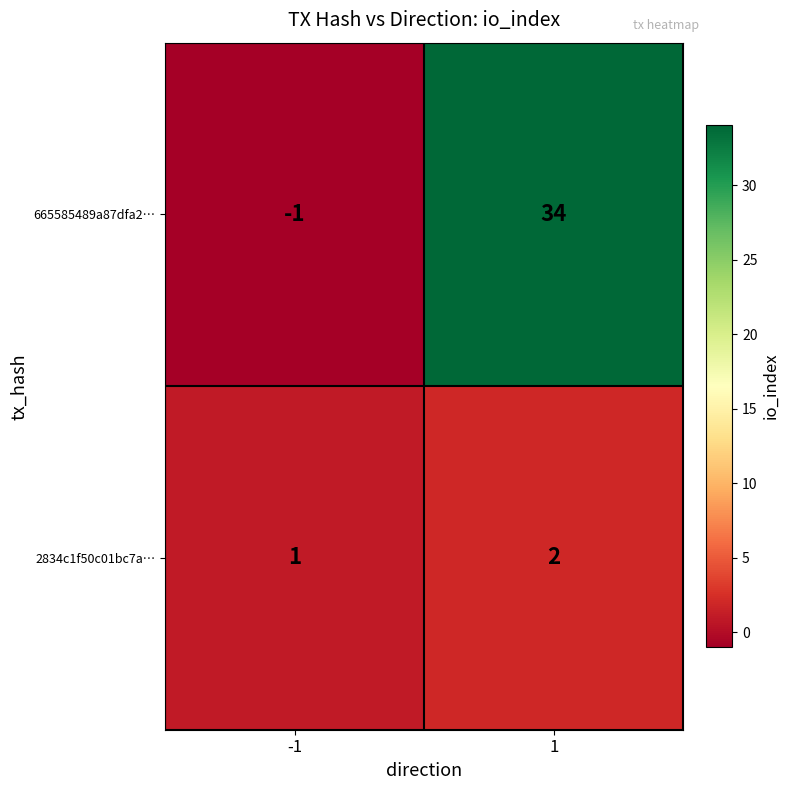

List the series in order of their peak value, lowest first.

2834c1f50c01bc7a⋯, 665585489a87dfa2⋯